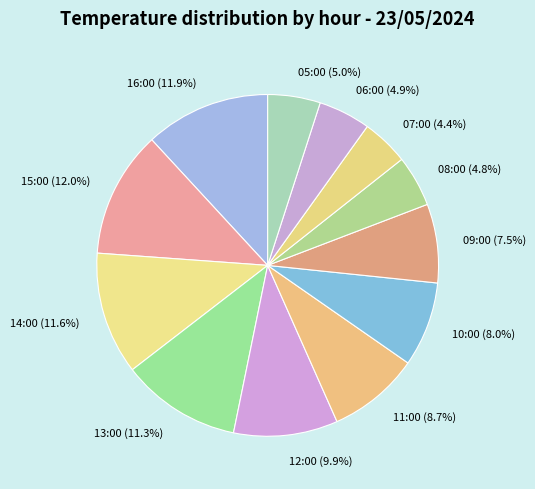

To the nearest percent, what is the combined percentage of 12:00 and 15:00?

22%